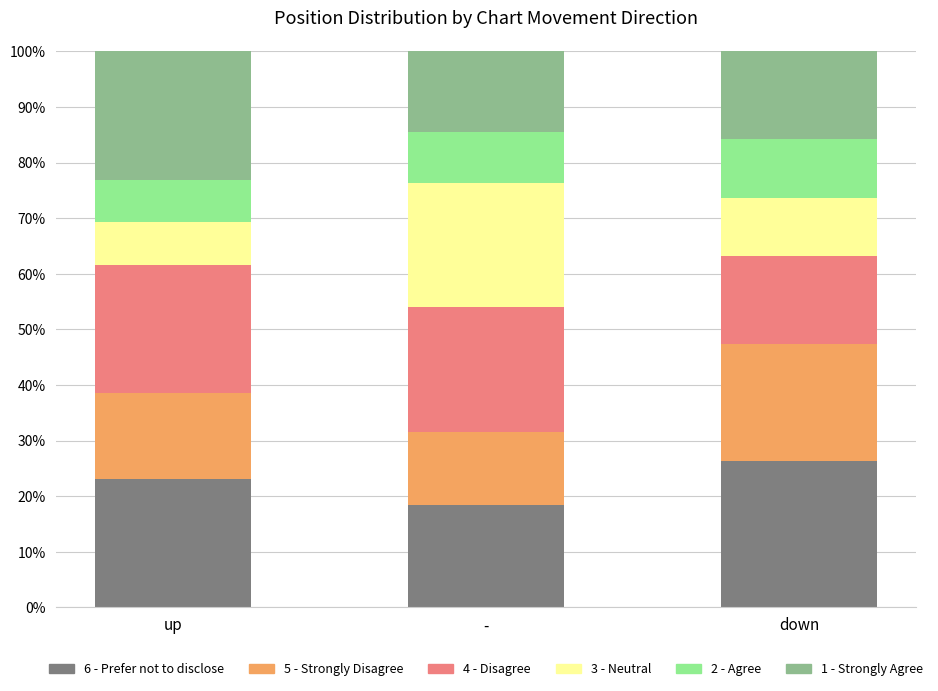

What is the lowest value of the 6 - Prefer not to disclose series?

18.4